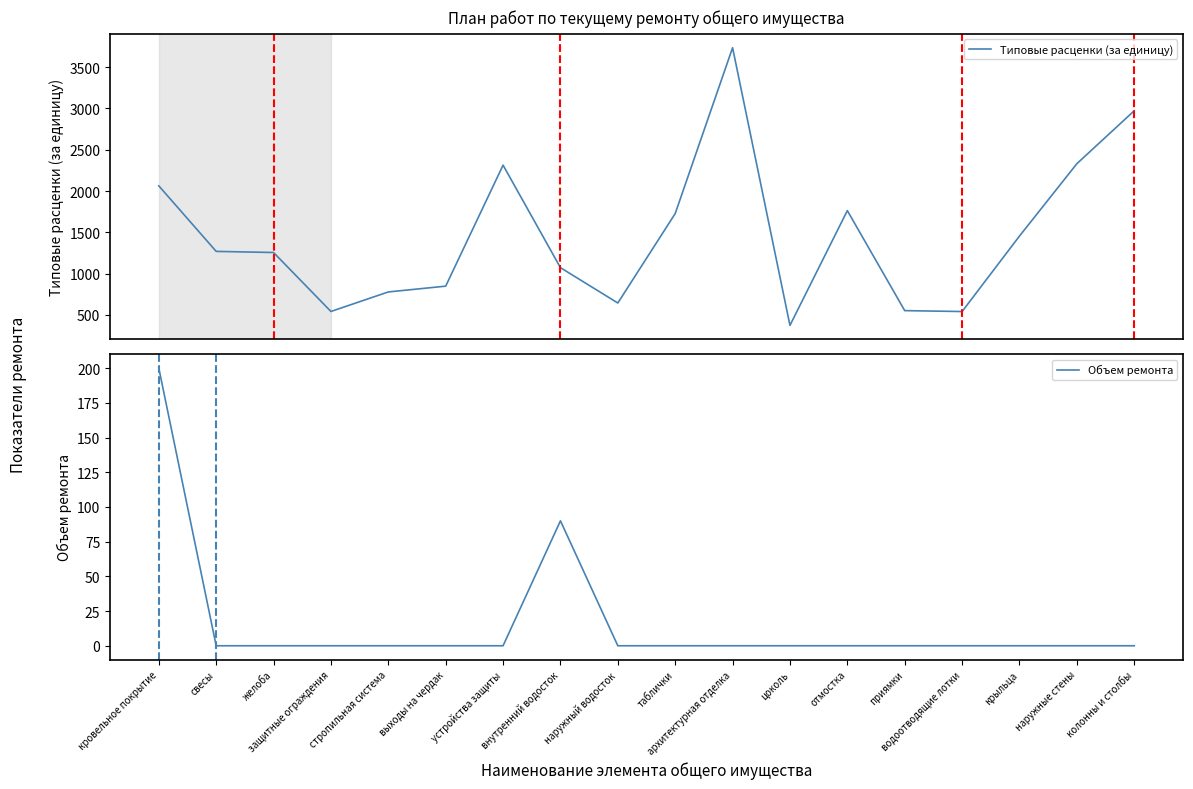

Which series has the largest total across all categories?

Типовые расценки (за единицу)